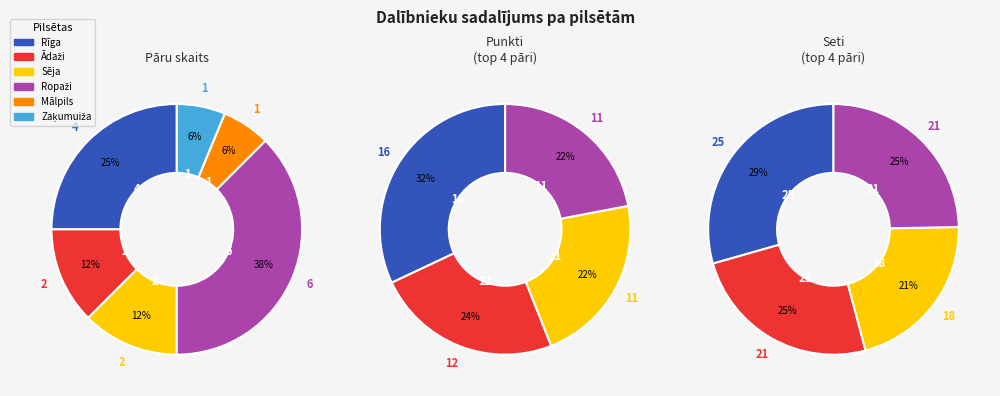

Which category has the smallest portion of the pie?

Mālpils